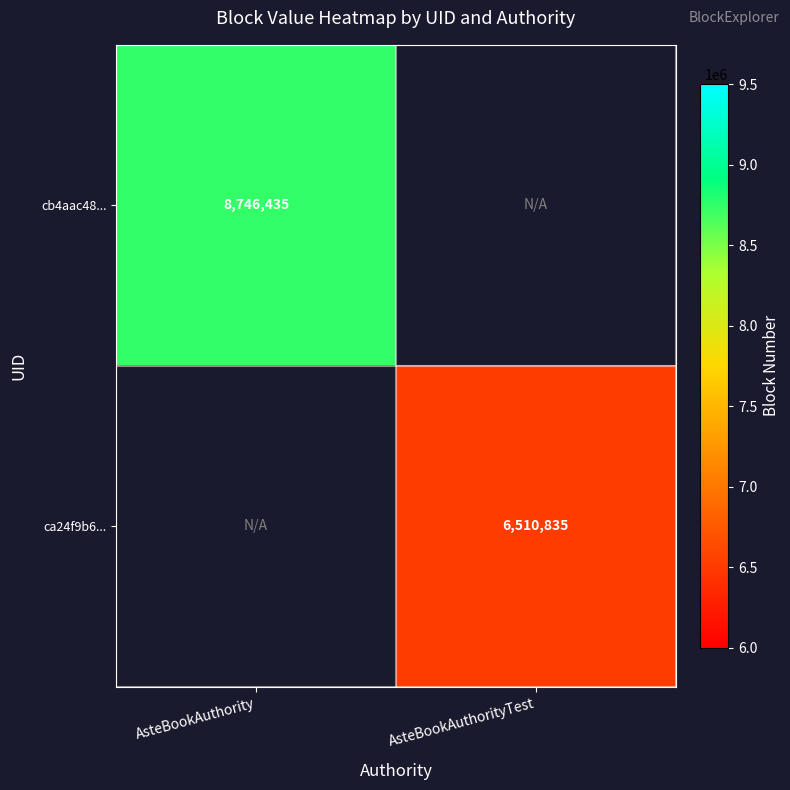

True or false: ca24f9b6... has a value of 4086735 at AsteBookAuthorityTest.

False